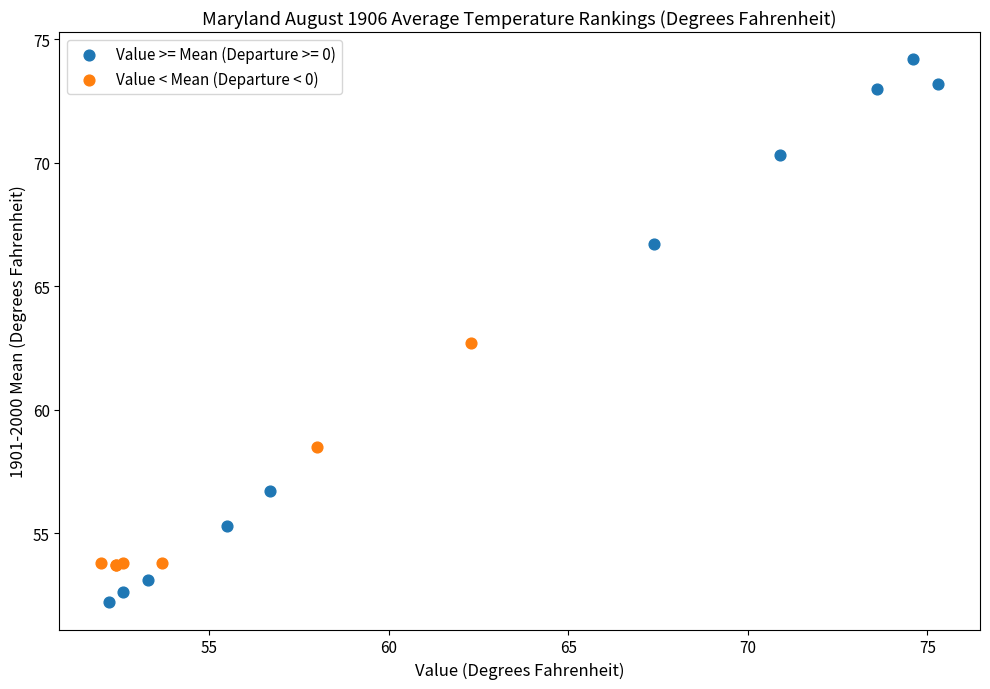

Which series contains the lowest Y value?

Value >= Mean (Departure >= 0)